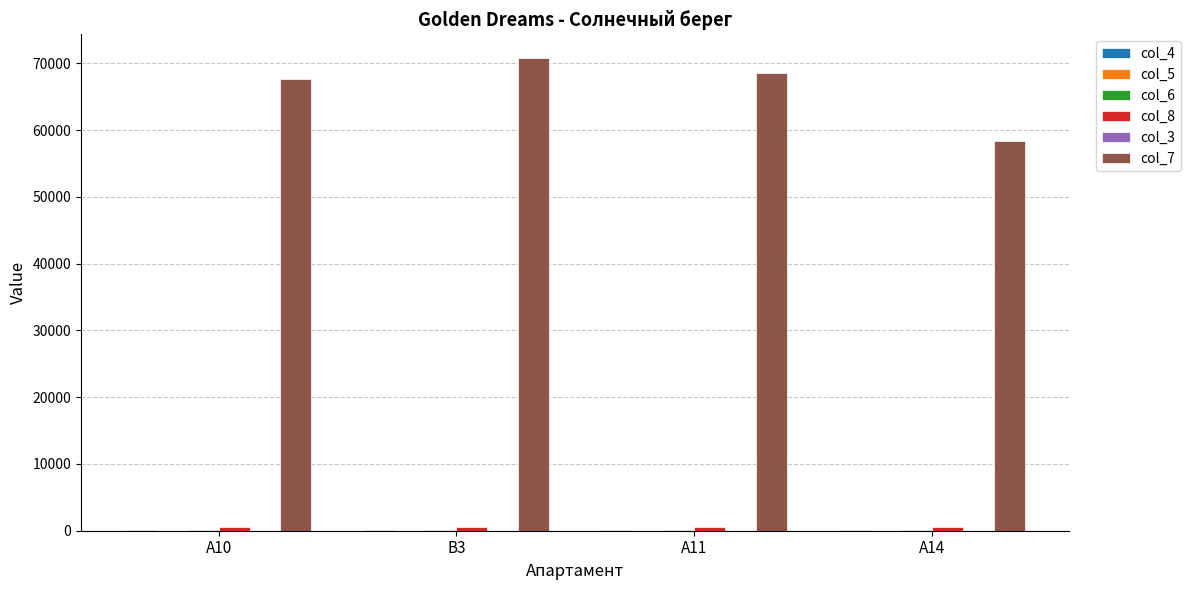

What is the greatest value displayed?

70823.8